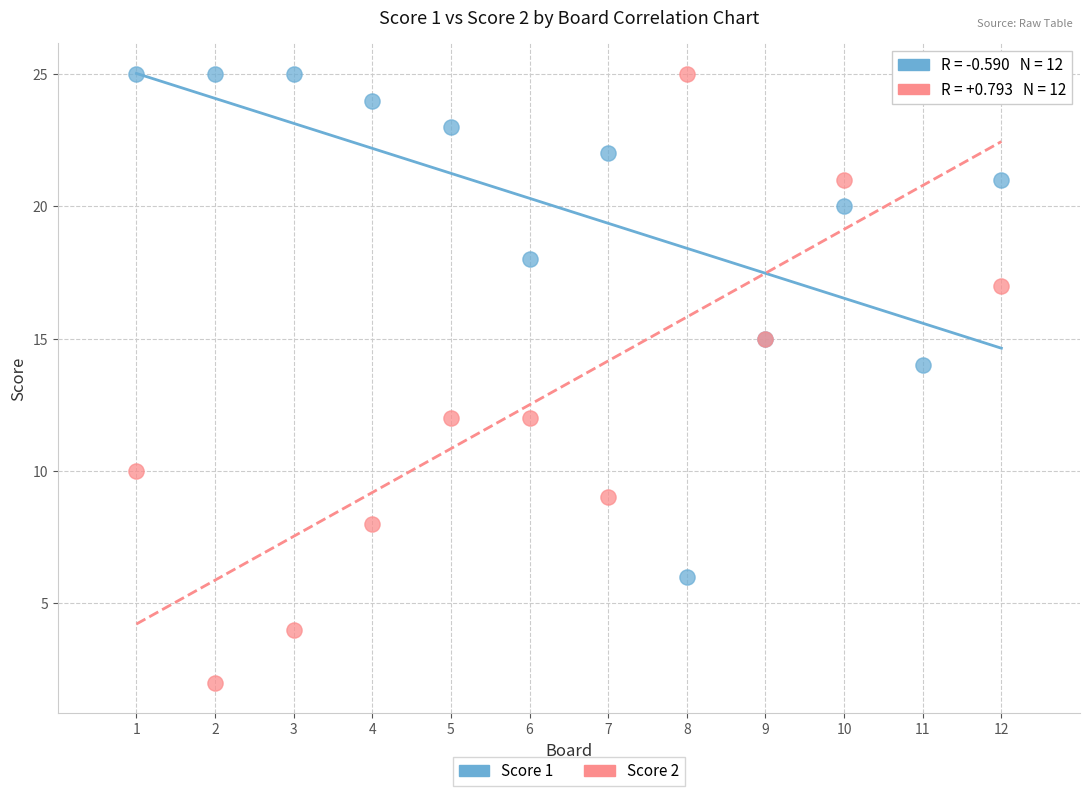

What is the X range (max minus min) for the scatter plot?

11